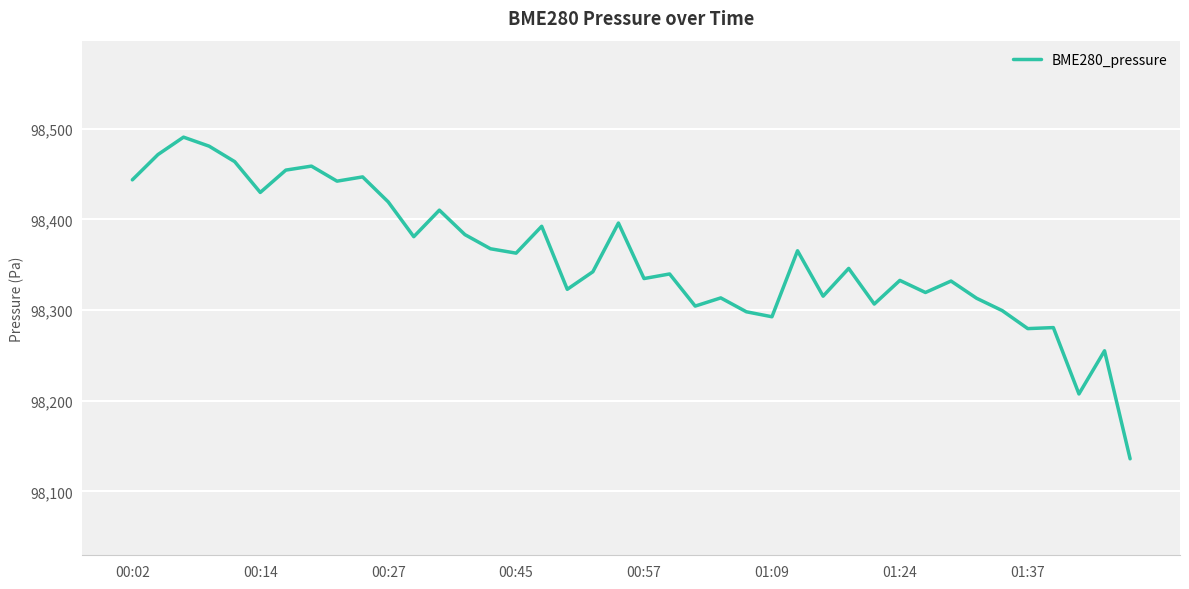

What is the difference between the maximum and minimum values?

354.8